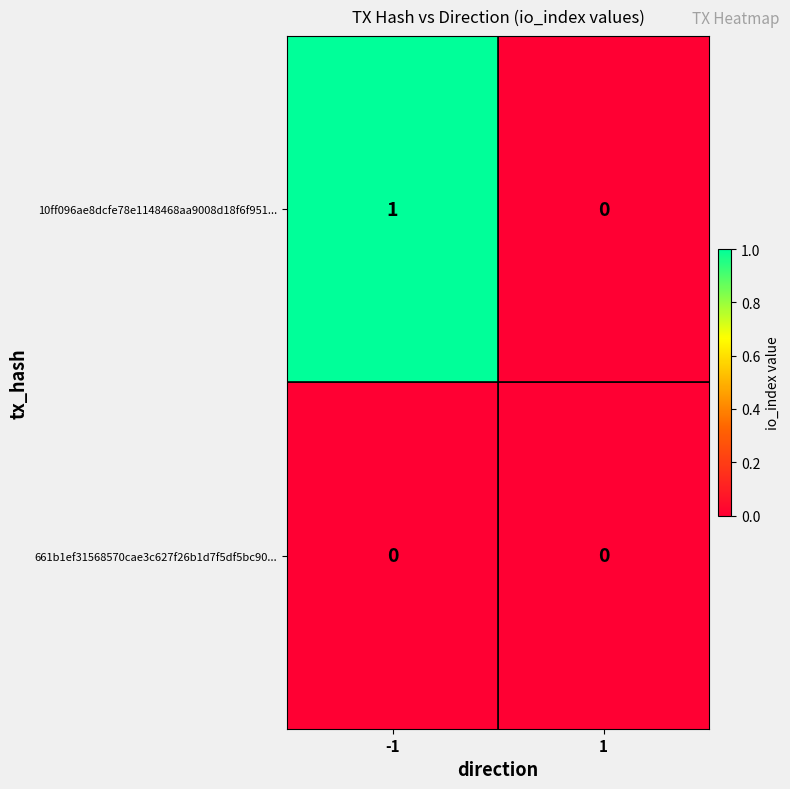

Which series changed the most between -1 and 1?

10ff096ae8dcfe78e1148468aa9008d18f6f951...